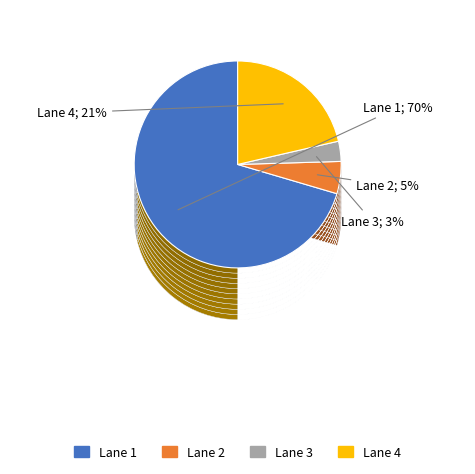

Rank the categories by value from highest to lowest.

Lane 1, Lane 4, Lane 2, Lane 3